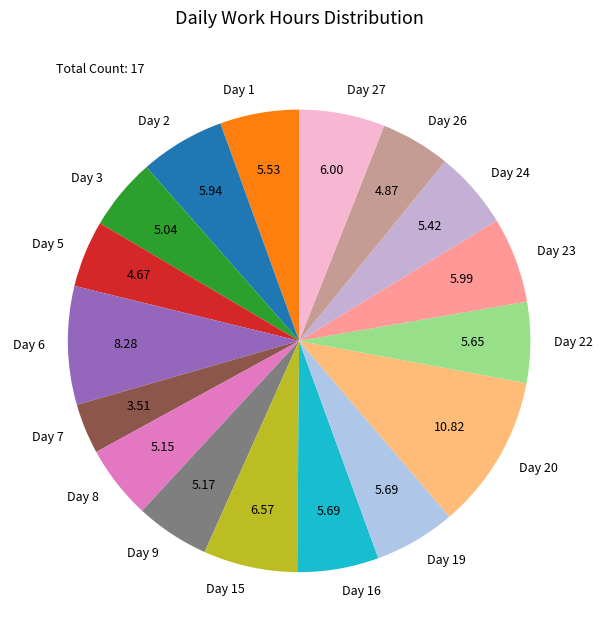

Count the number of slices in the pie.

17